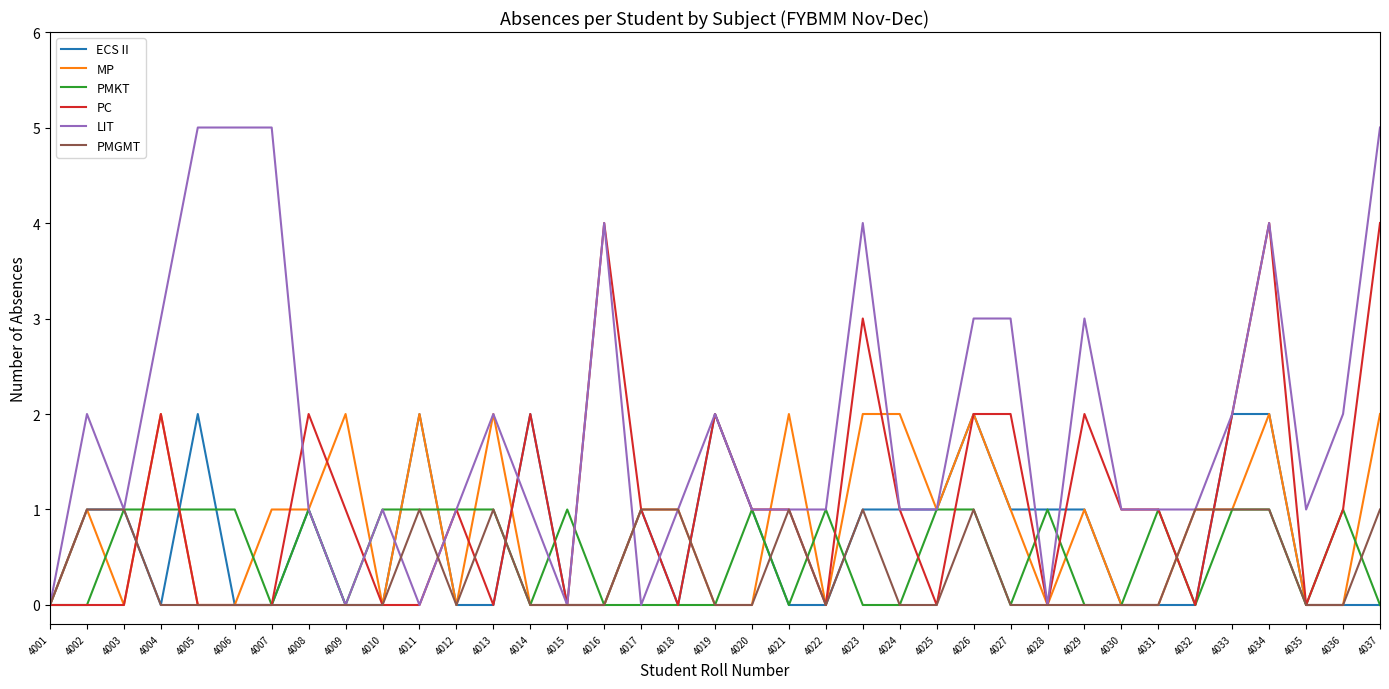

Read the PC value at 4037.

4